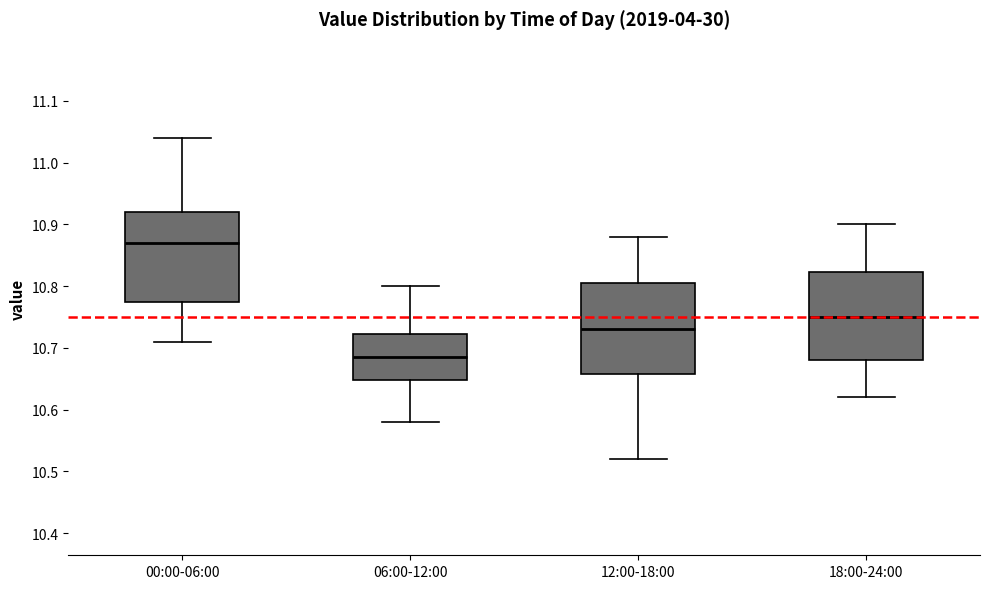

Which box's median line is the highest?

00:00-06:00